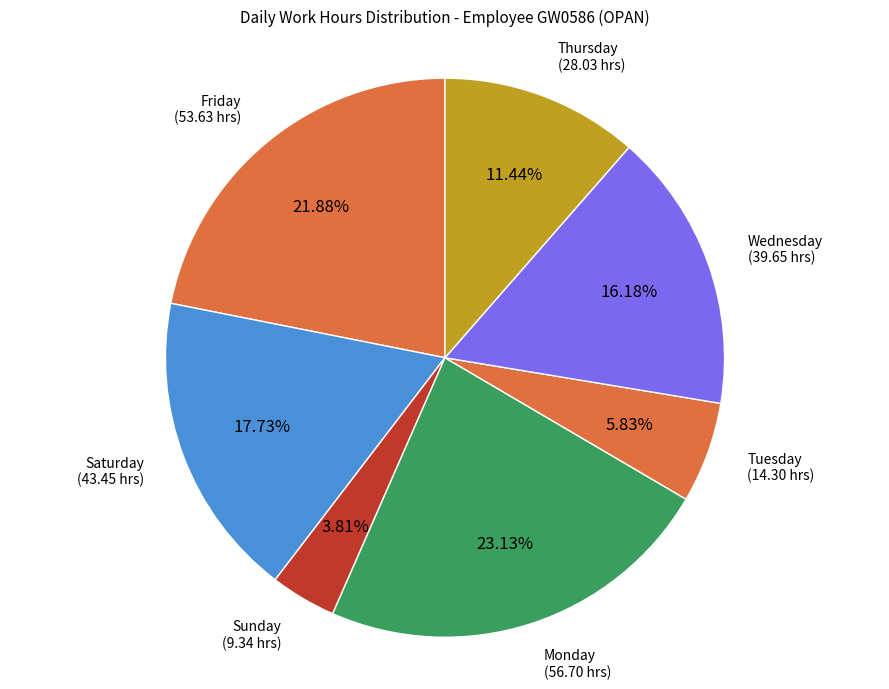

Rank the categories by value from highest to lowest.

Monday, Friday, Saturday, Wednesday, Thursday, Tuesday, Sunday